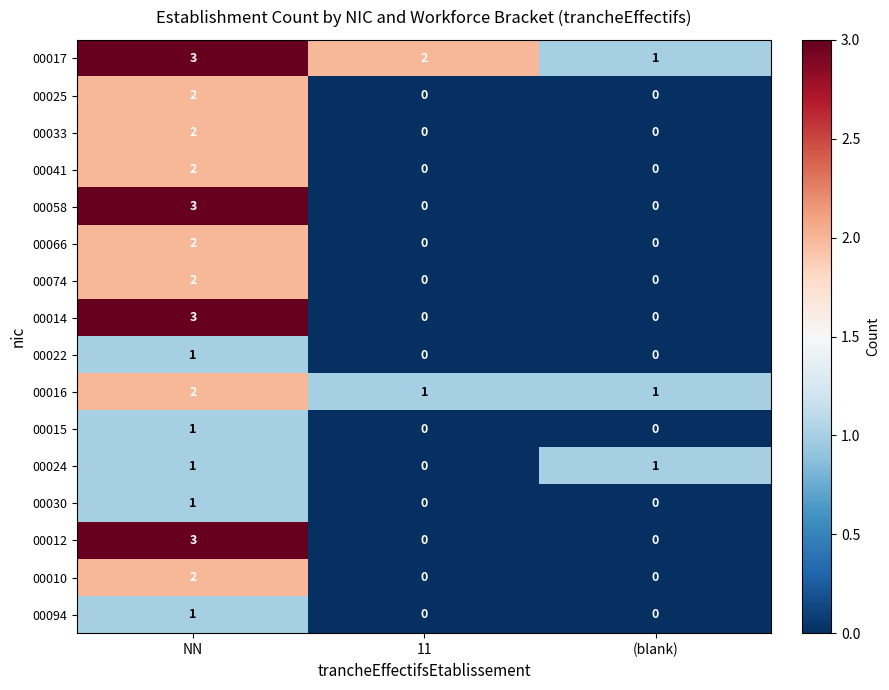

Which category has the highest value across all series?

NN